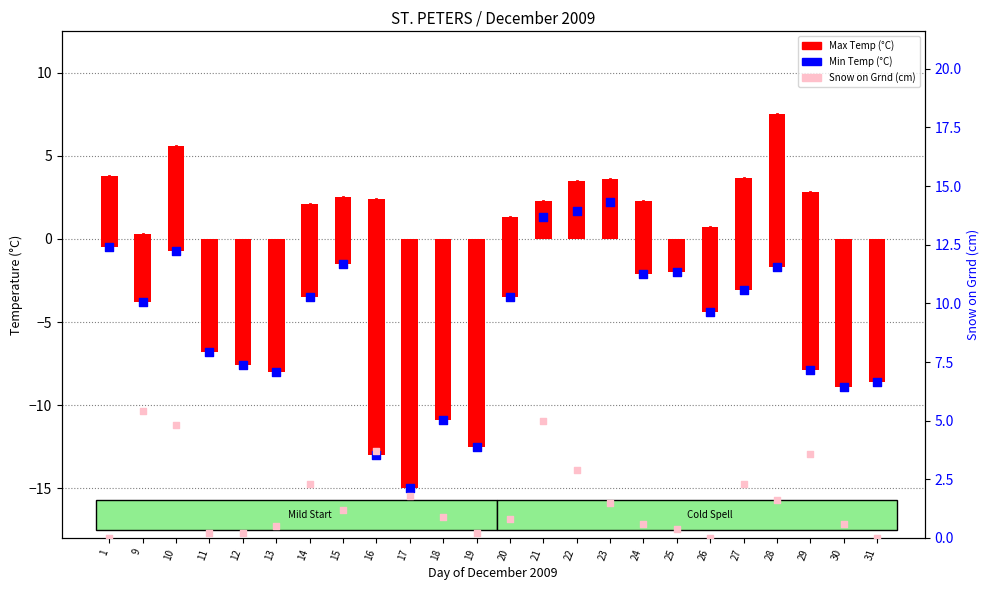

Which series has the widest spread of Y values?

Min Temp (°C)